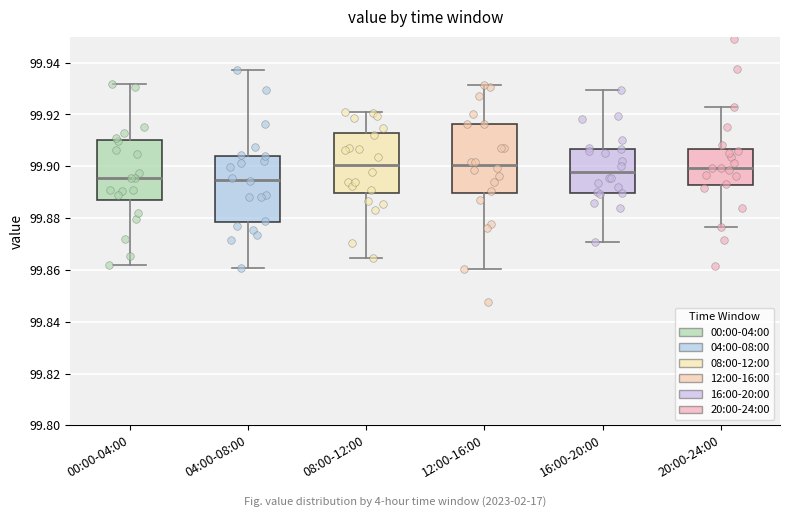

Where does the median line of the box for 16:00-20:00 sit on the y-axis? The values are not printed on the chart, so give them approximately, as read against the axis.

99.898